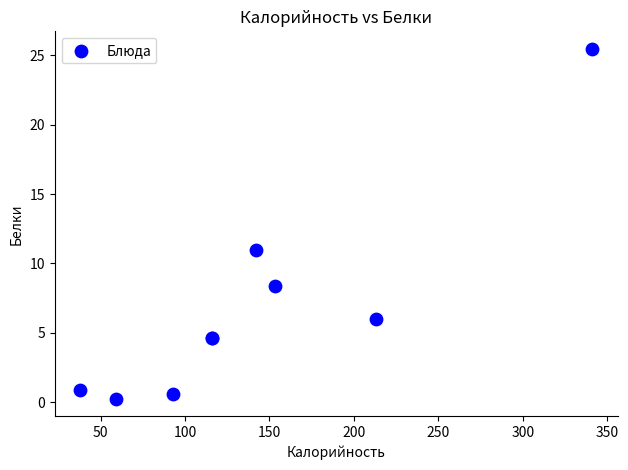

What Y value in the scatter plot is closest to 12?

11.0